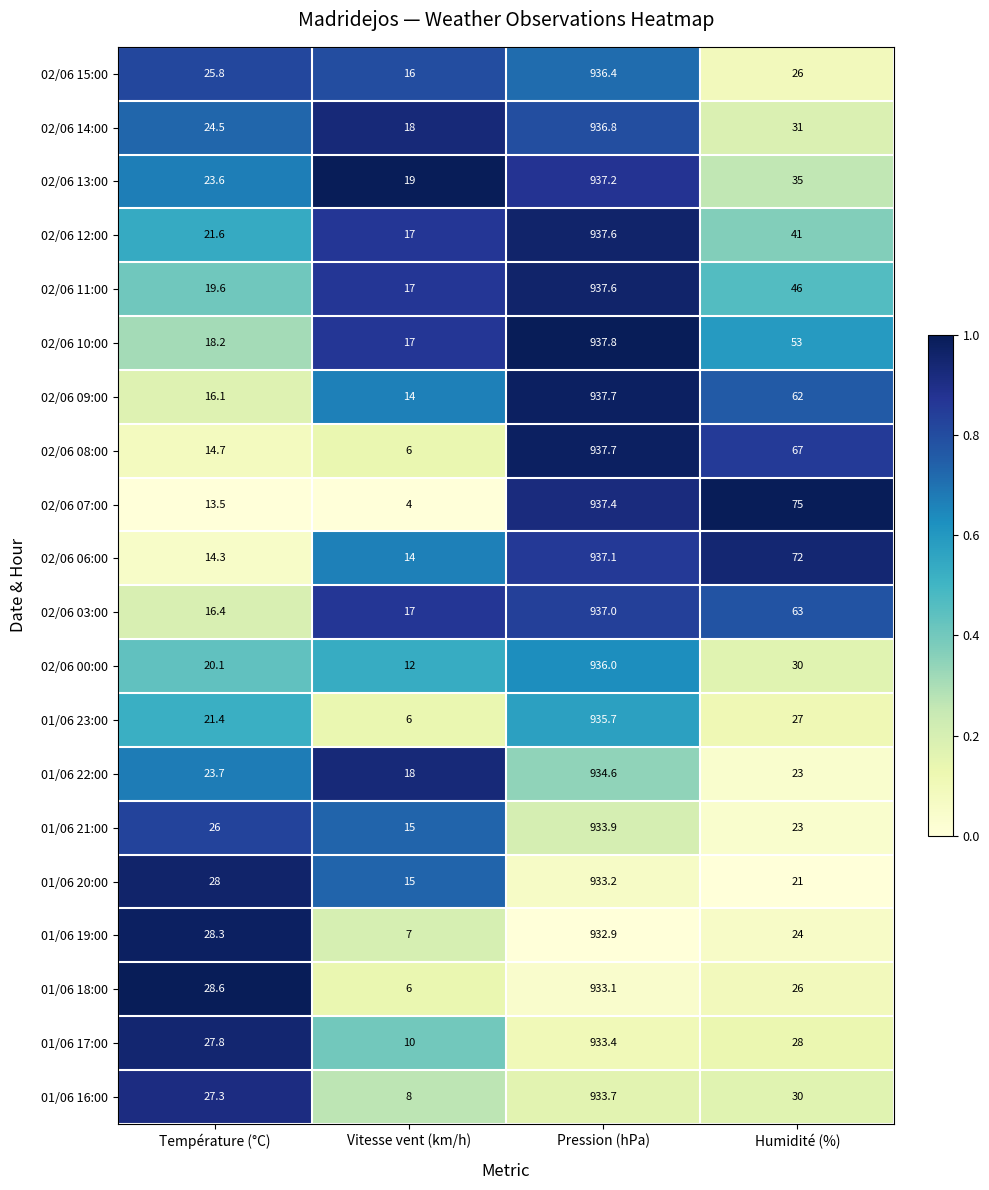

How many series are shown in this chart?

20